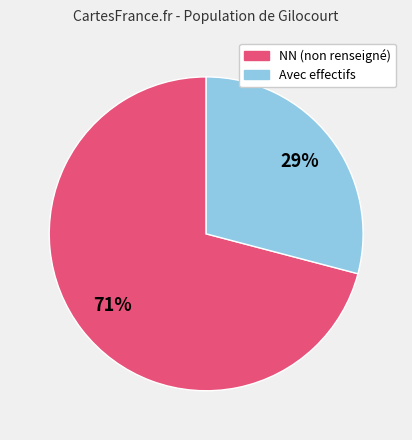

Rank the categories by value from highest to lowest.

NN (non renseigné), Avec effectifs